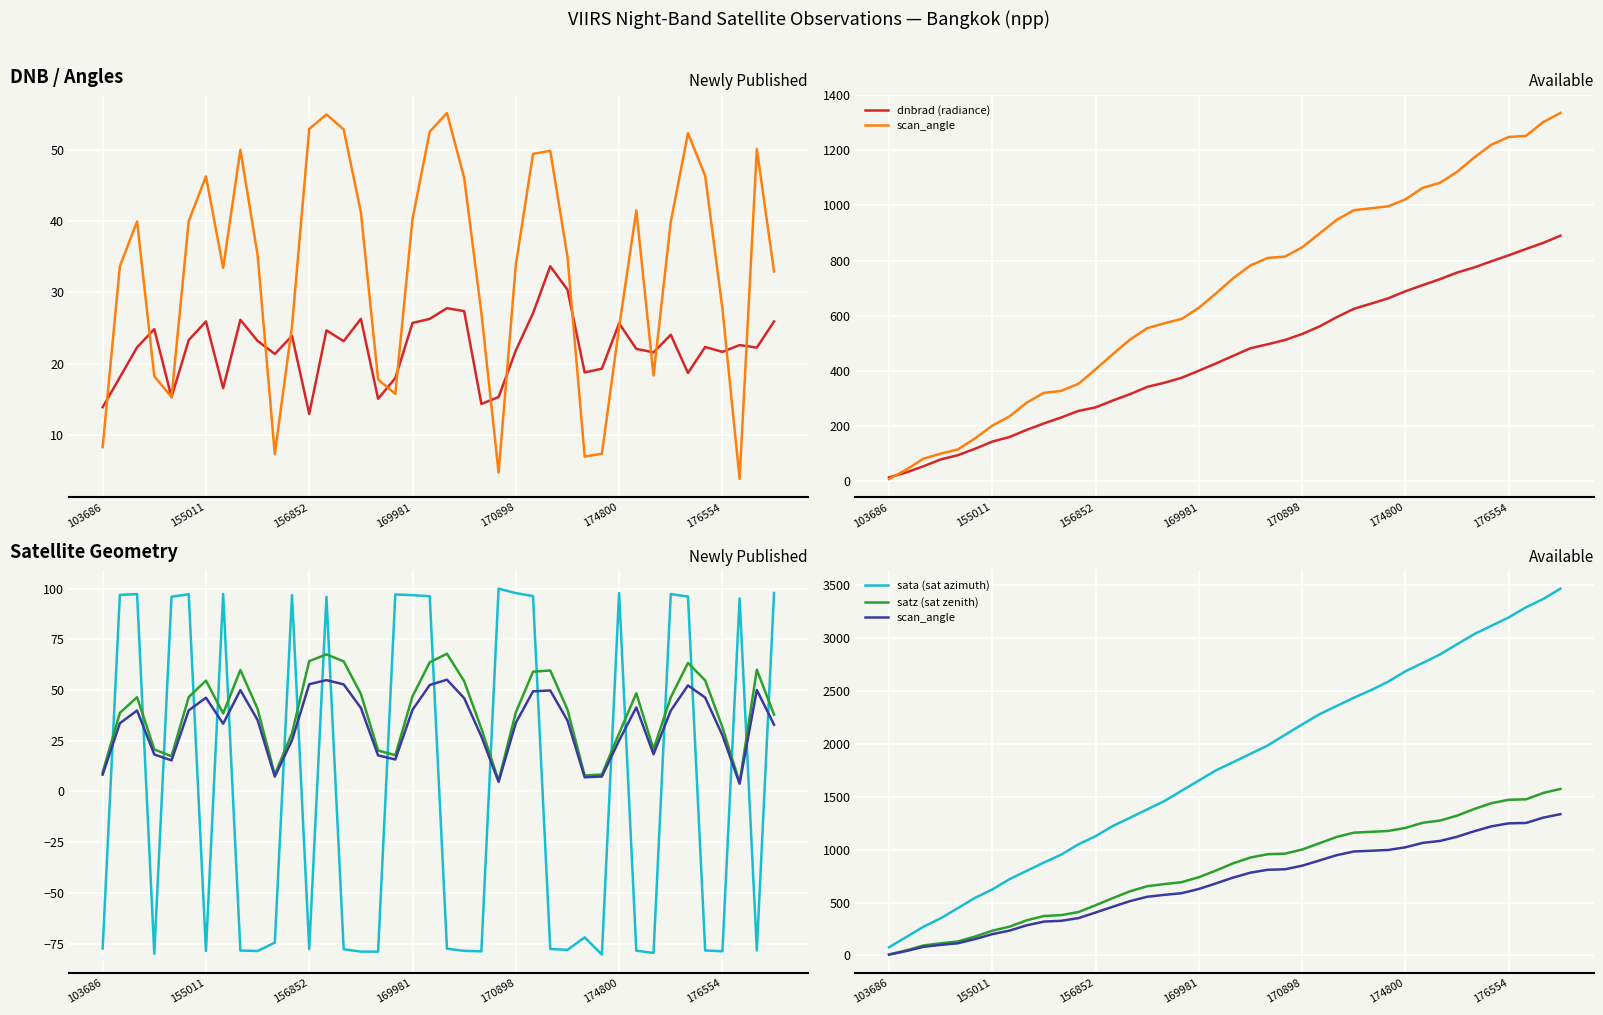

What is the difference between the maximum and second lowest values in the satz (sat zenith) series?

1525.4